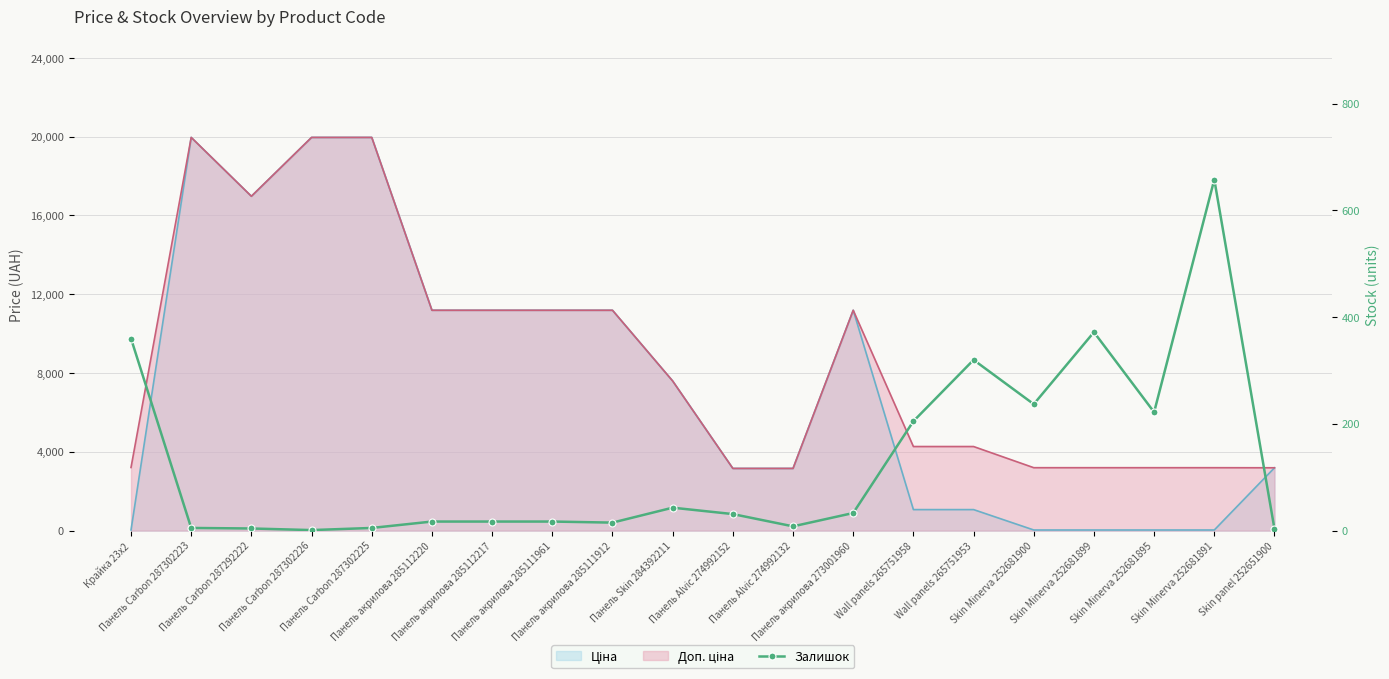

Is it true that the value at Панель Alvic 274992132 is 14?

False